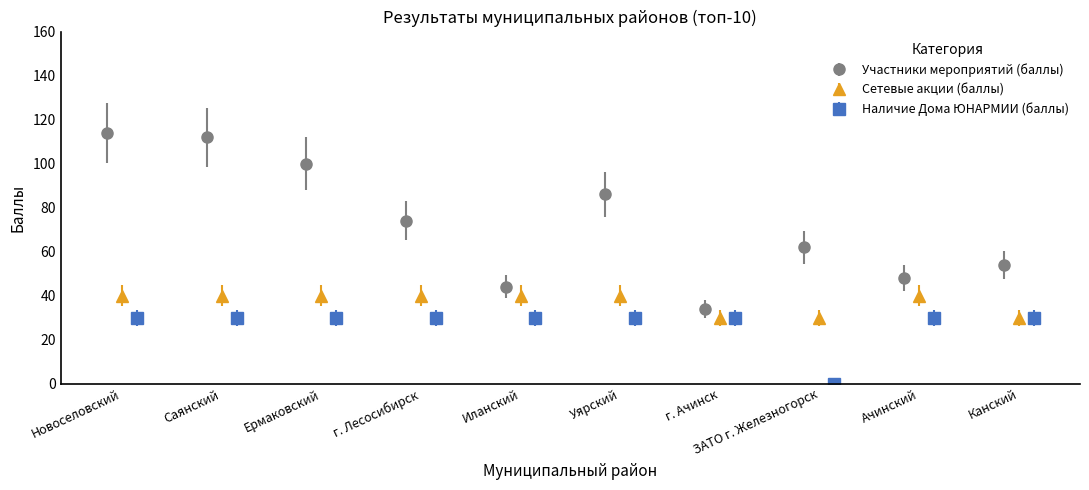

How many interior local valleys does the Участники мероприятий (баллы) series have?

3